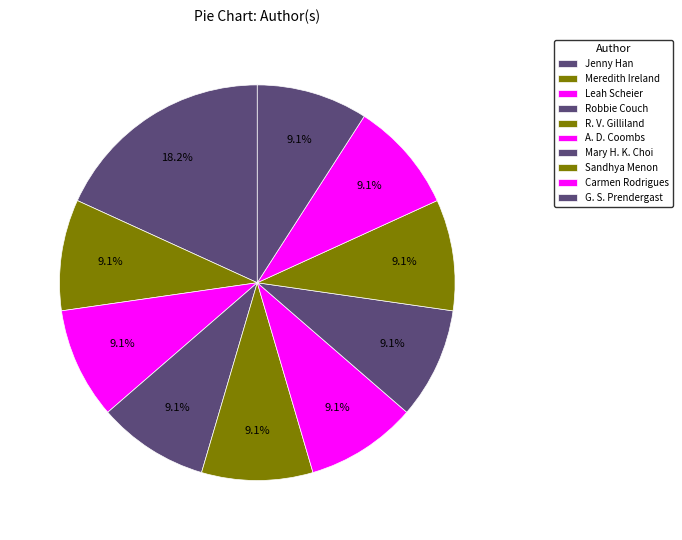

Is there a majority slice in this chart?

No